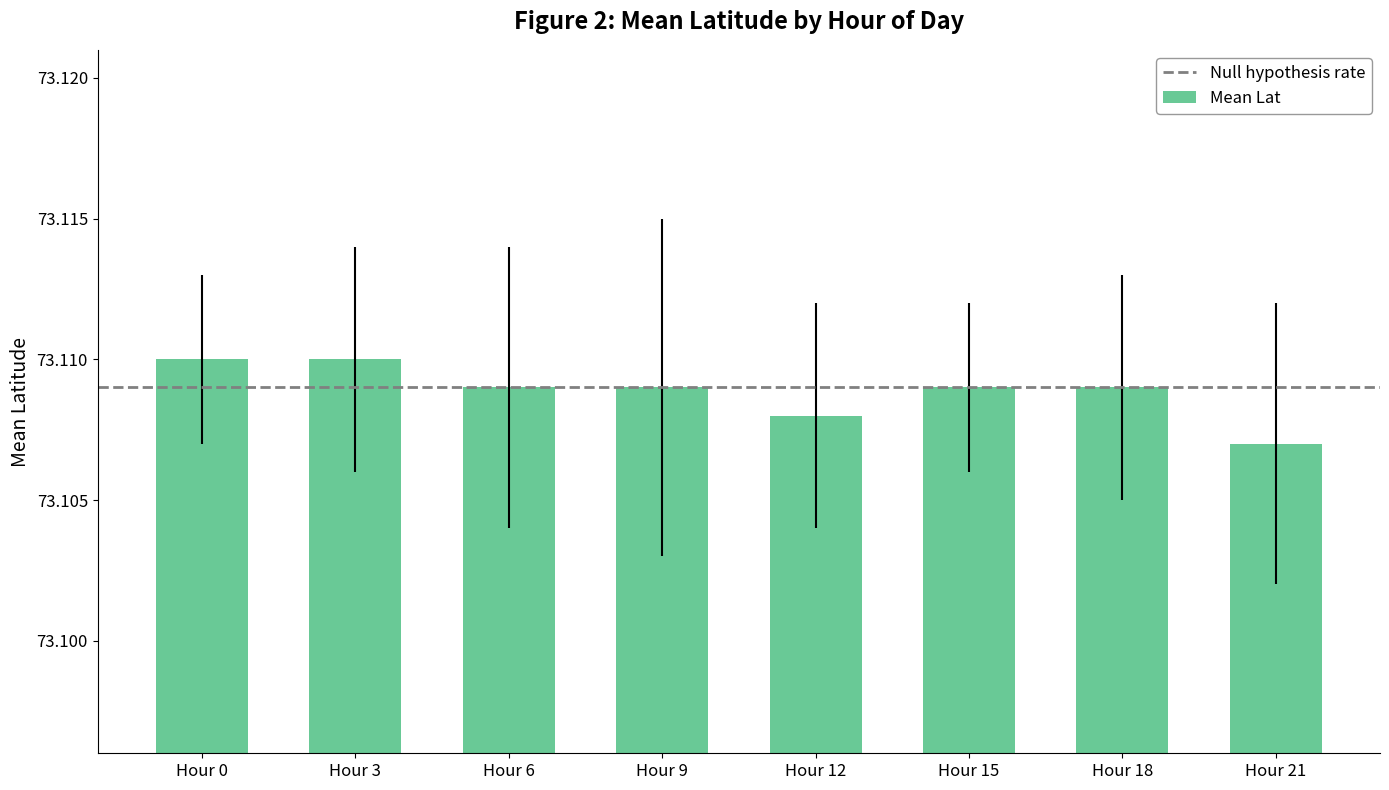

Which label corresponds to the smallest value in the chart?

Hour 21